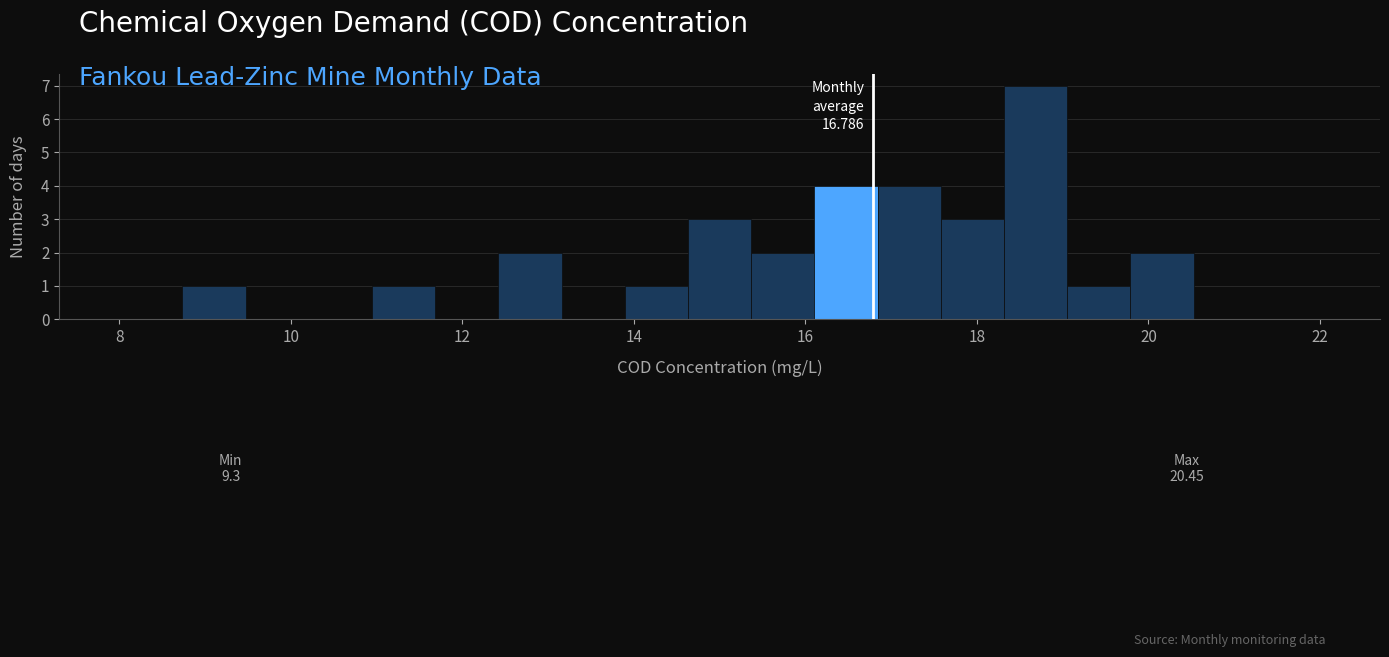

Read against the x-axis, roughly where is the centre of the tallest bar?

18.6